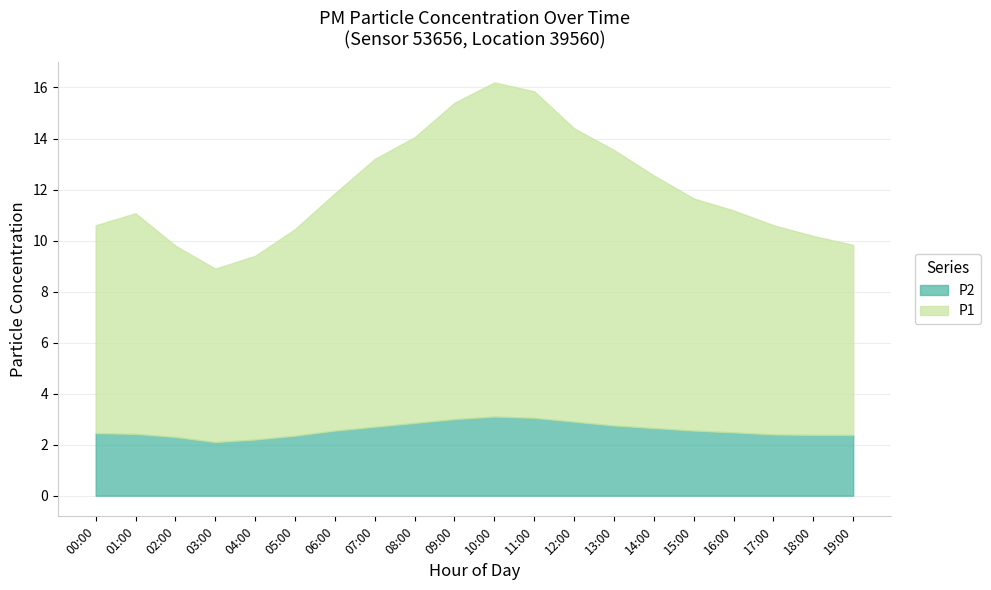

In P1, how many points are higher than both neighbors (excluding endpoints)?

2